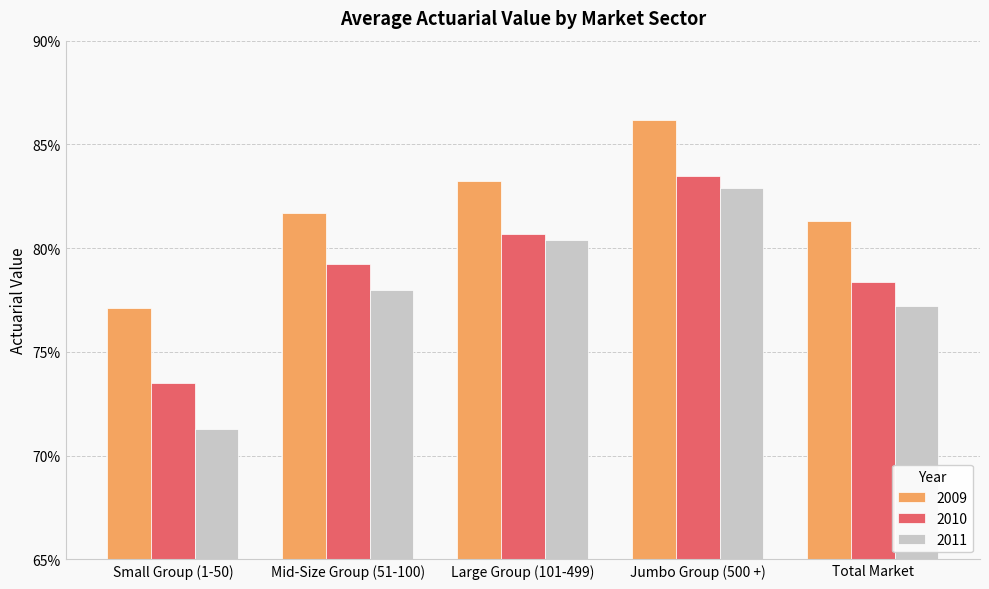

How many 2009 values are between 0 and 1?

5